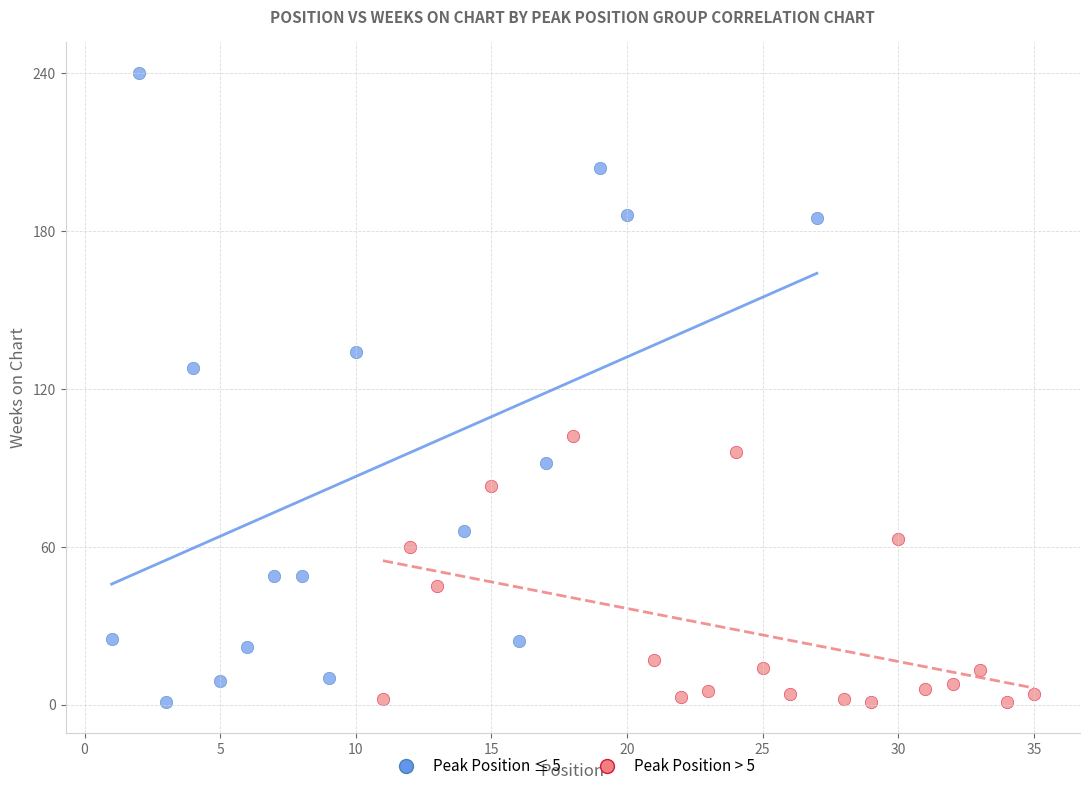

Which series has the largest Y range (max minus min)?

Peak Position ≤ 5